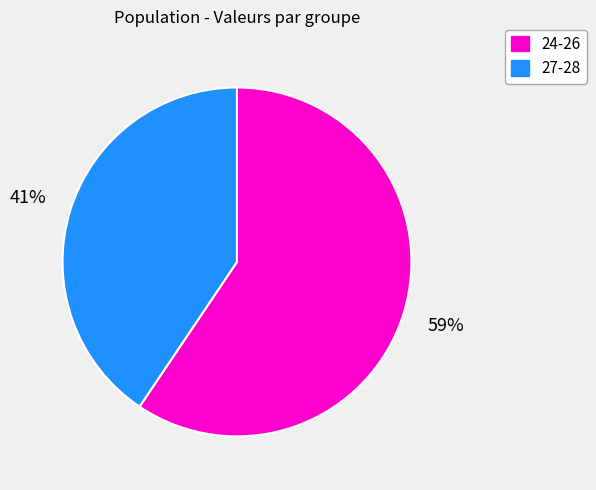

Is there a majority slice in this chart?

Yes